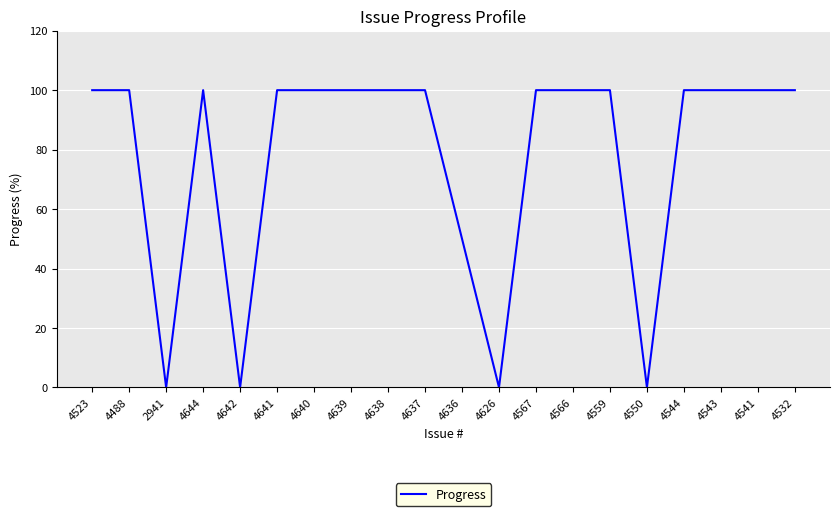

What is the average value?

78